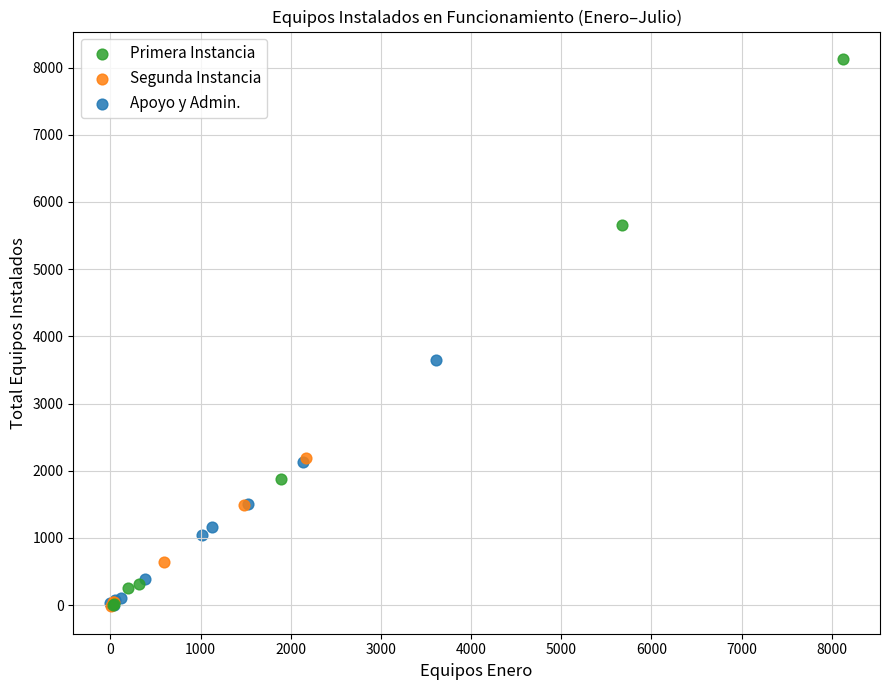

Which series has the largest Y range (max minus min)?

Primera Instancia